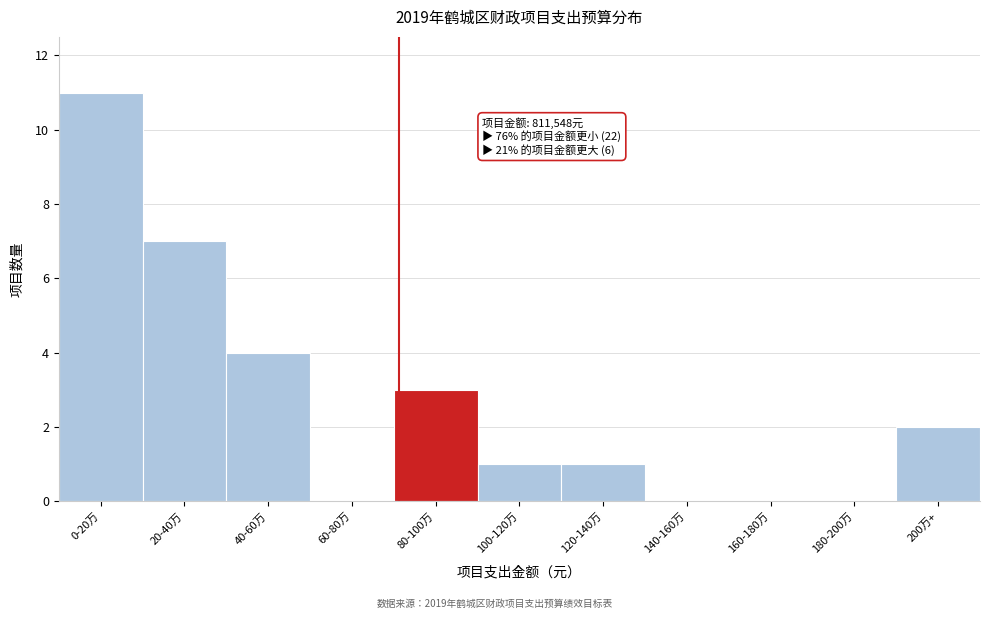

Reading left to right, transcribe all the data shown in this chart.

0-20万=11	20-40万=7	40-60万=4	60-80万=0	80-100万=3	100-120万=1	120-140万=1	140-160万=0	160-180万=0	180-200万=0	200万+=2